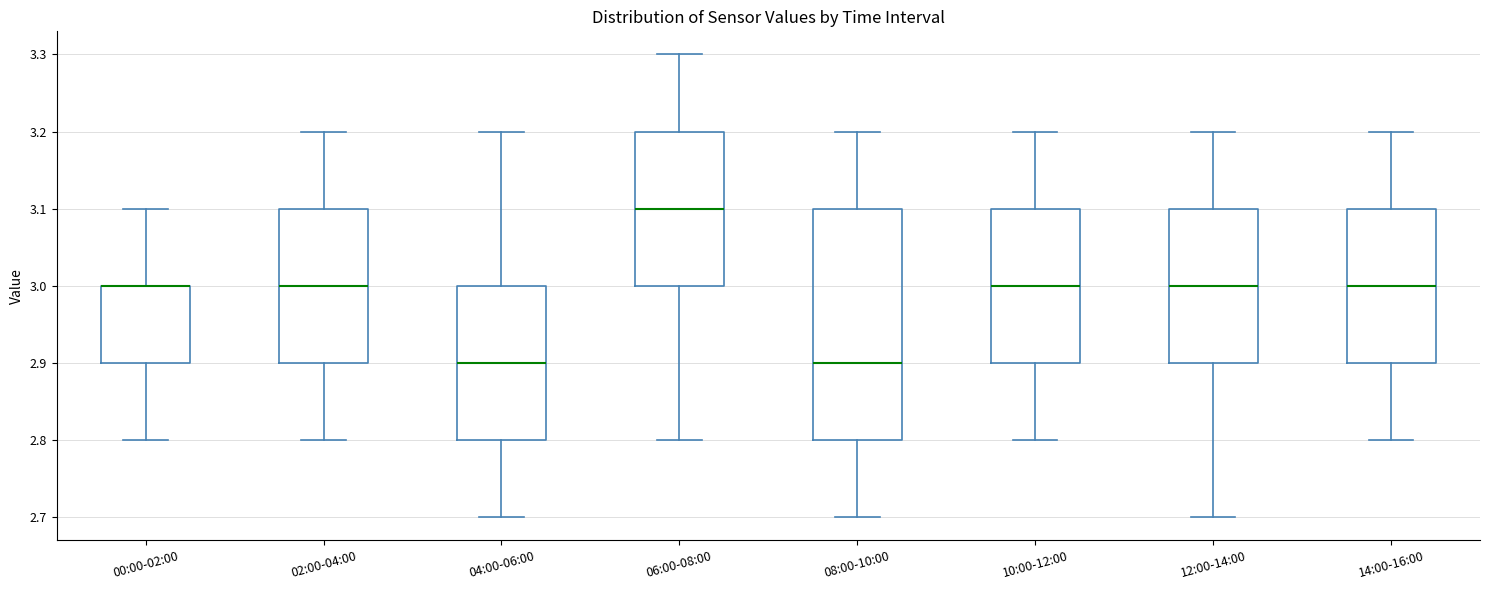

Comparing the boxes themselves (not the whiskers), which one is the tallest?

08:00-10:00